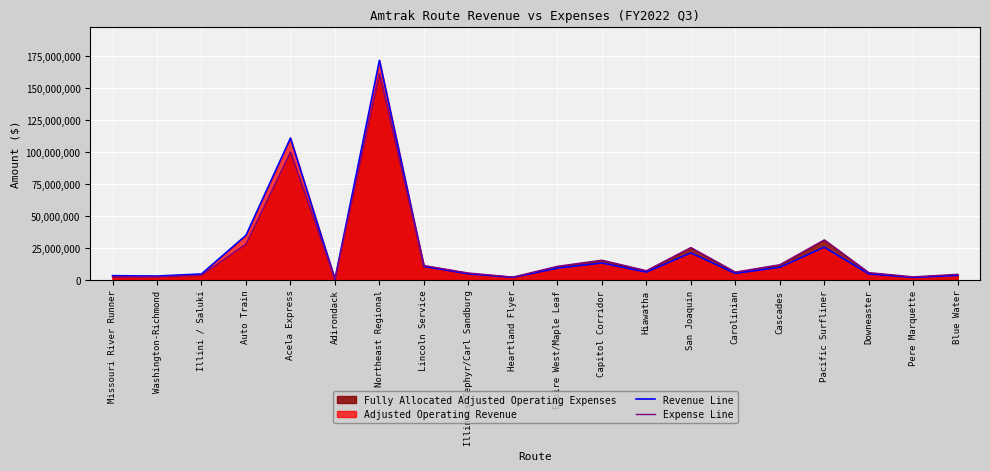

What is the highest value of the Expense Line series?

161104498.0